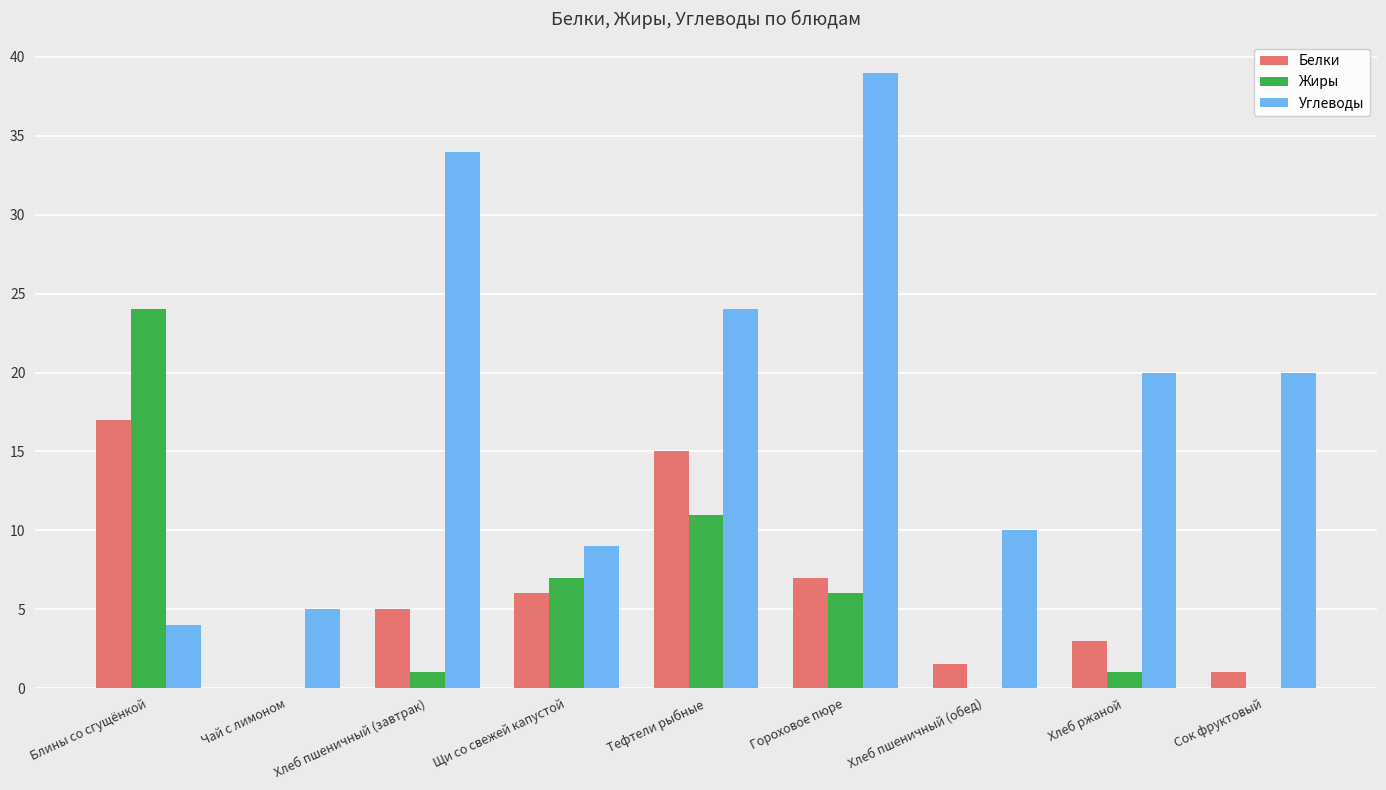

What is the total value across all series at Хлеб ржаной?

24.0